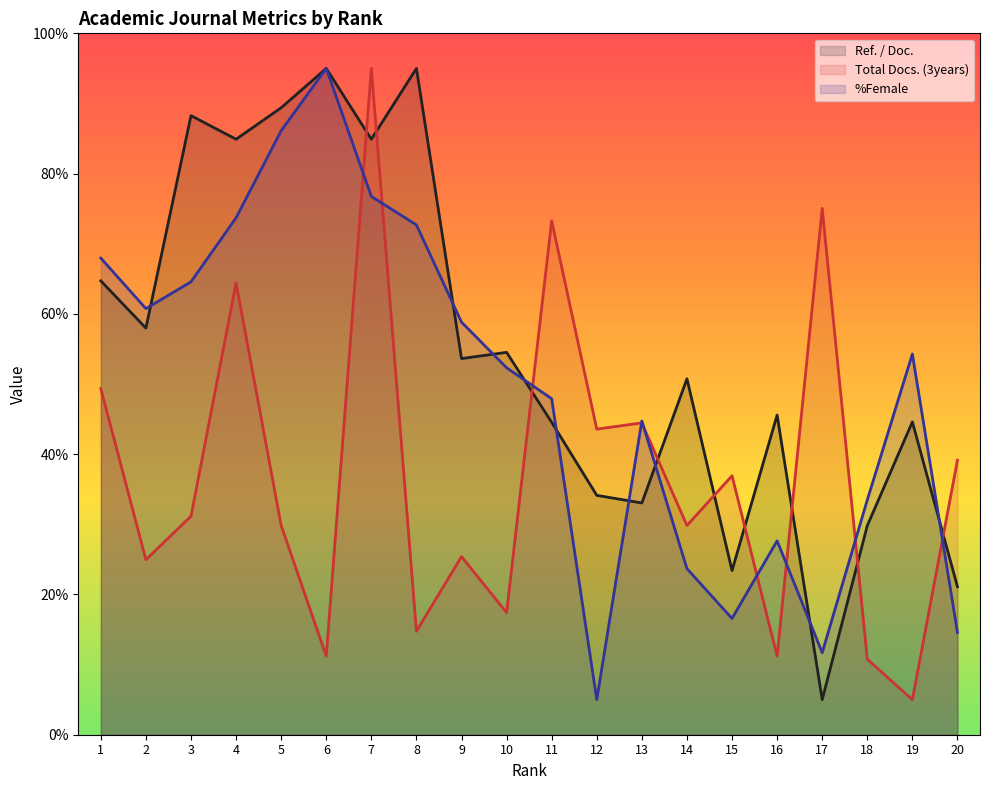

What is the value of the Total Docs. (3years) (line) point at the 10th from the left?

17.4